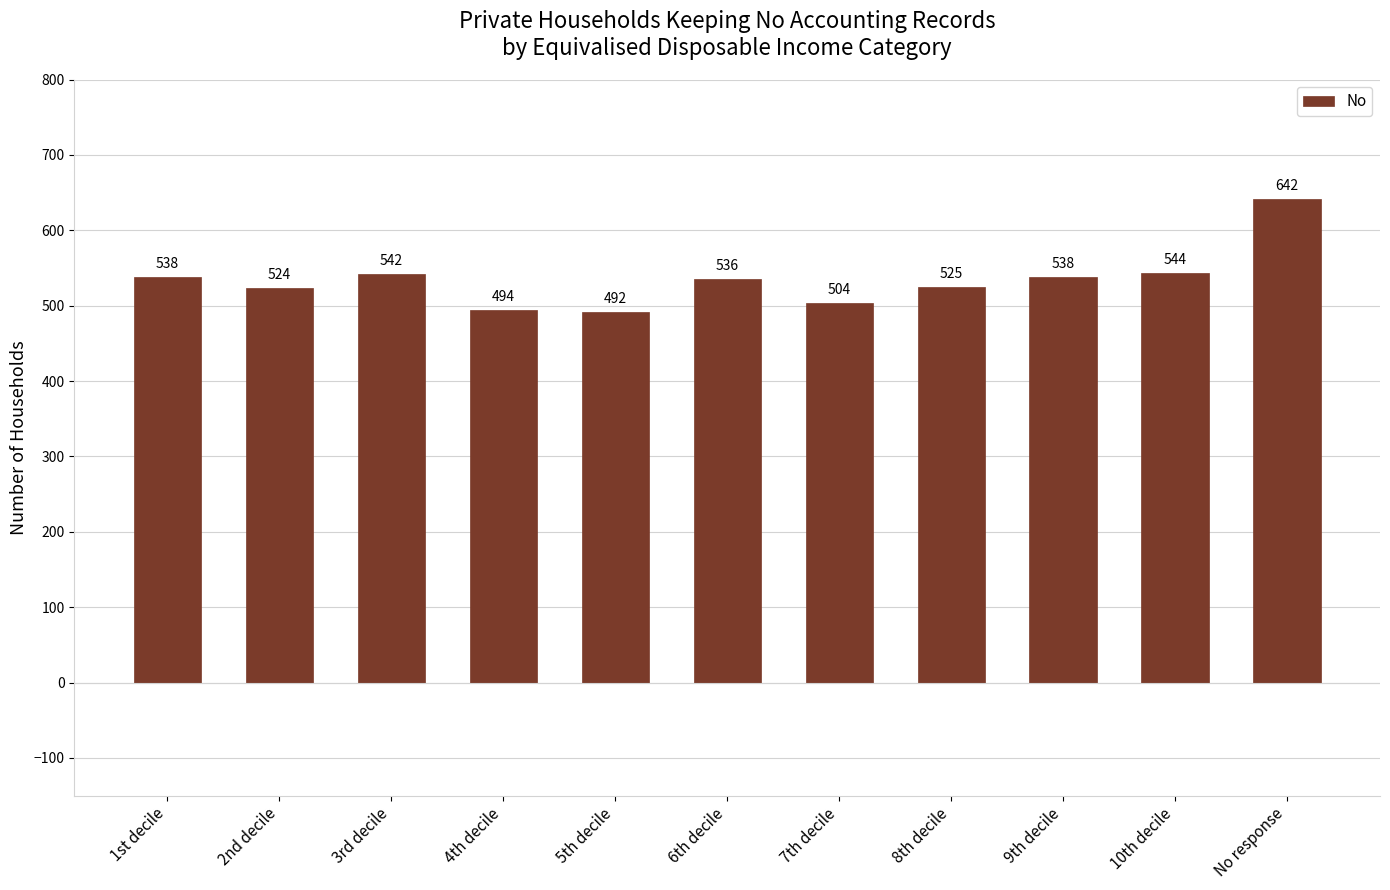

How many data points does each series have?

11